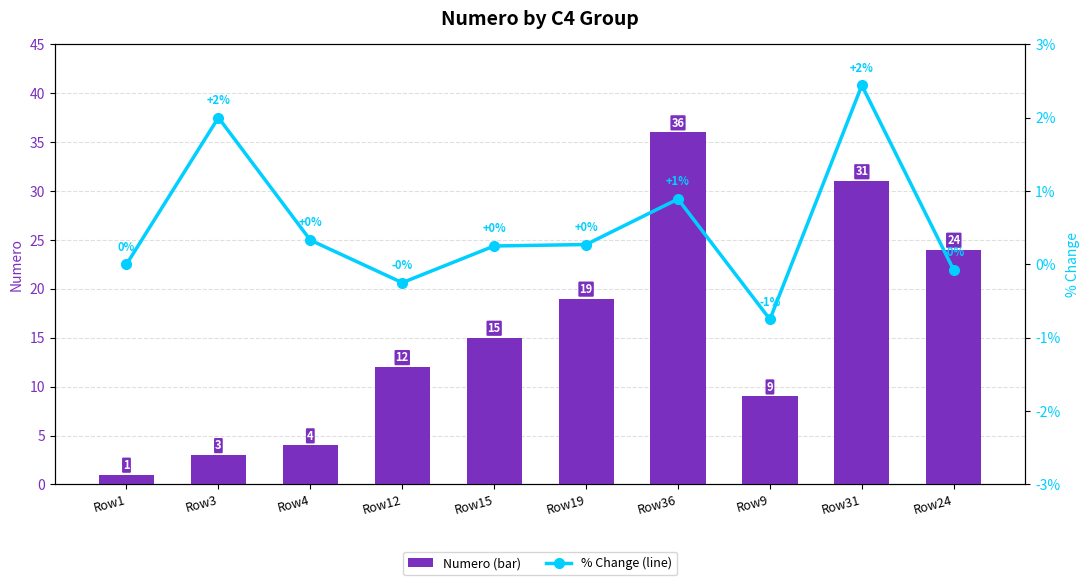

Reading left to right, transcribe all the data shown in this chart.

Numero (bar): 1.0	3.0	4.0	12.0	15.0	19.0	36.0	9.0	31.0	24.0
% Change (line): 0.0	2.0	0.3	-0.2	0.2	0.3	0.9	-0.8	2.4	-0.1